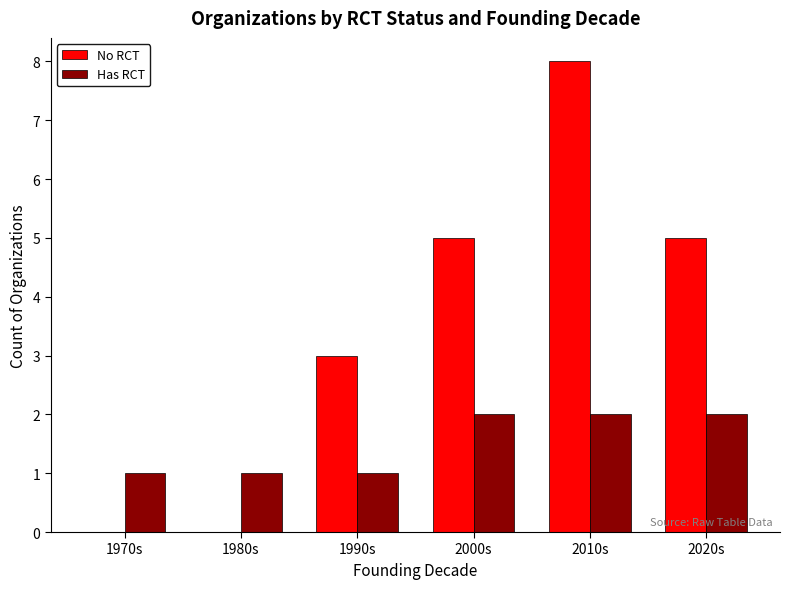

Is it true that No RCT equals 3 at 1980s?

False